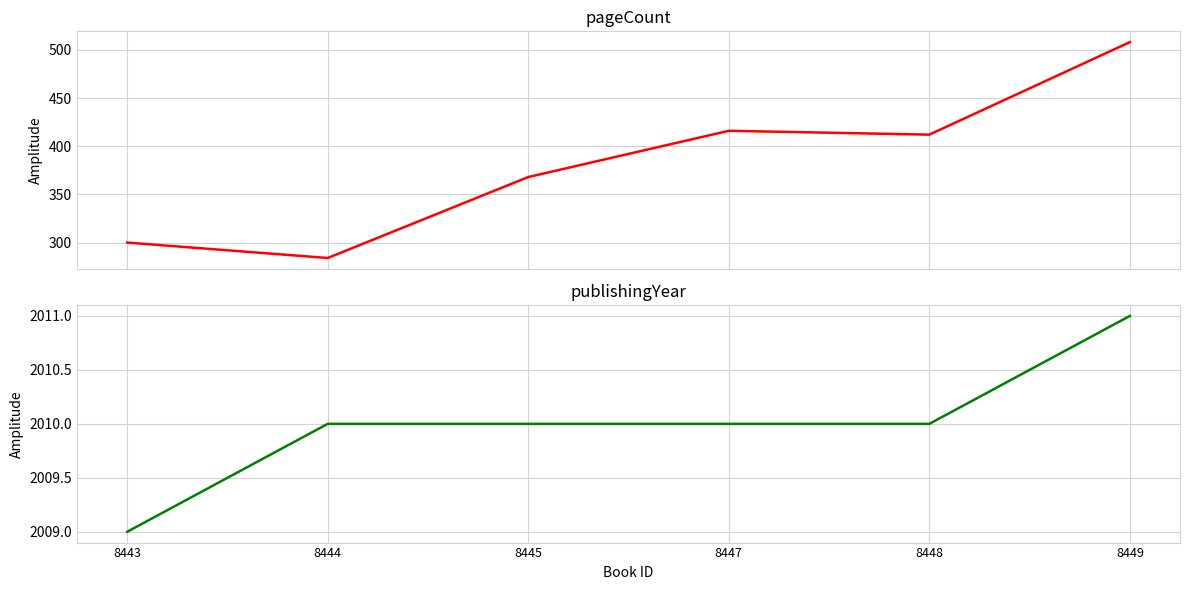

What is the difference between the pageCount values at 8445 and 8444?

84